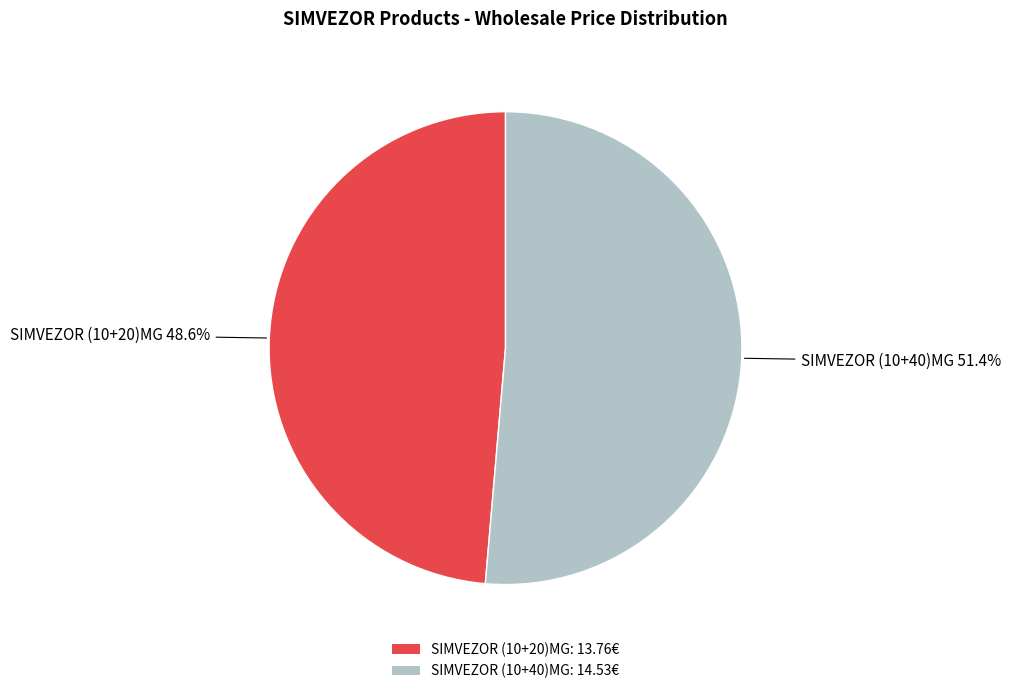

Which slice is the smallest?

SIMVEZOR (10+20)MG: 13.76€